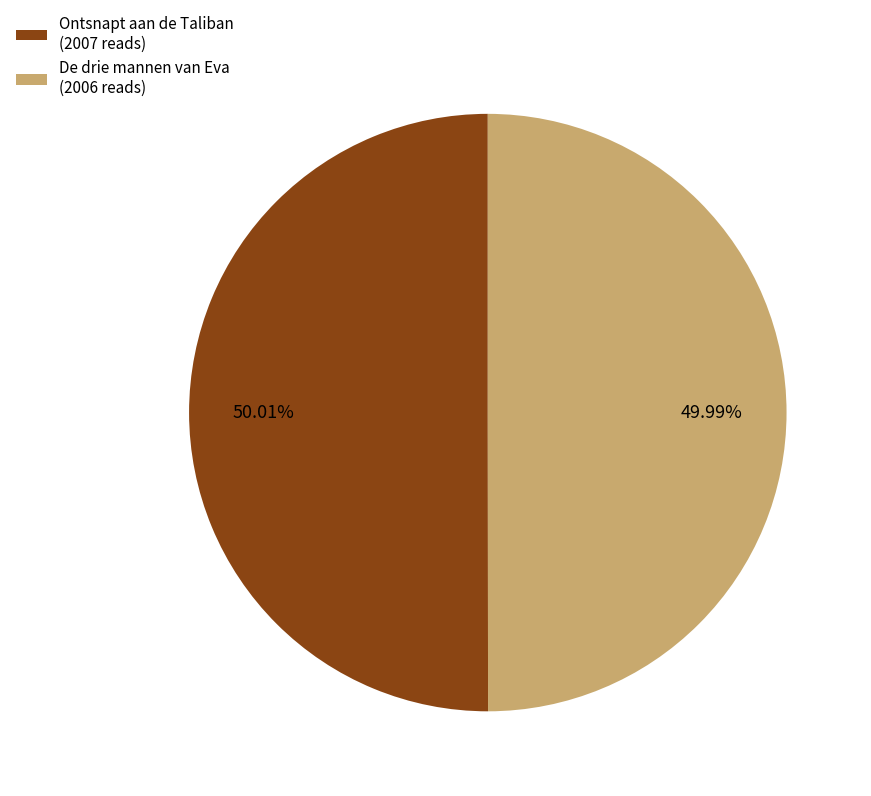

Approximately how many times larger is the value at Ontsnapt aan de Taliban compared to De drie mannen van Eva?

1.0